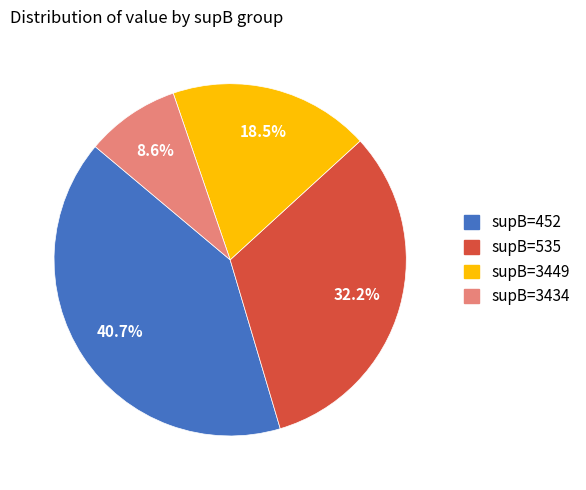

Does any single category account for the majority?

No